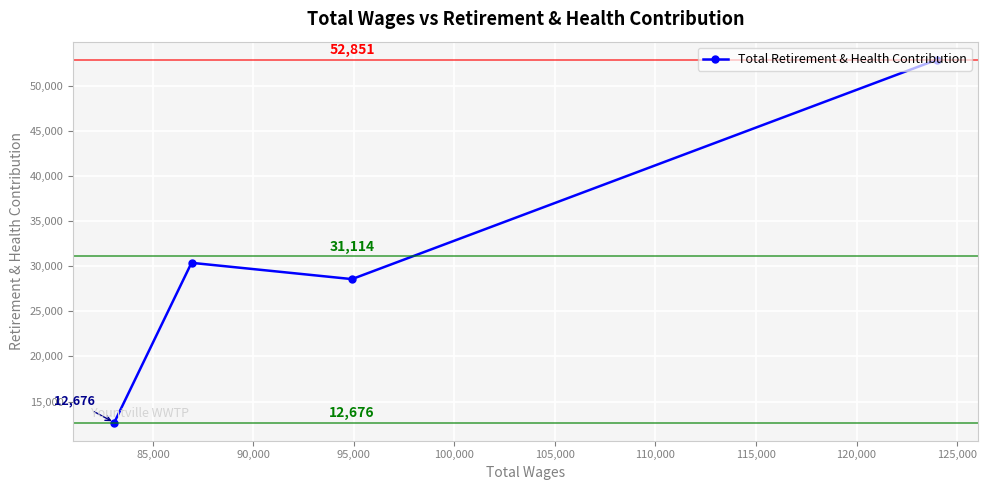

What is the minimum value shown in the chart?

12676